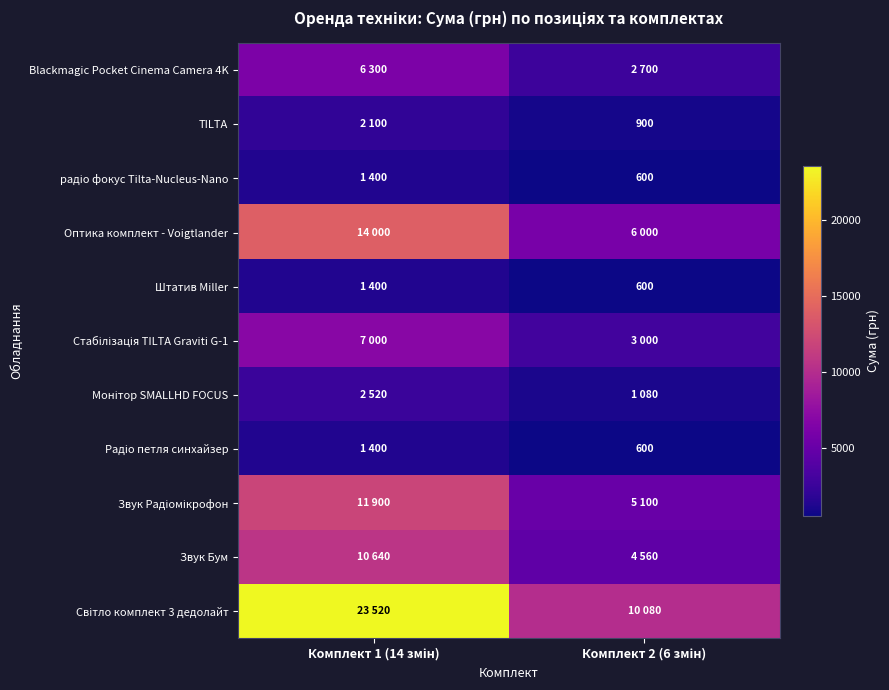

Which label corresponds to the smallest value in the chart?

Комплект 2 (6 змін)